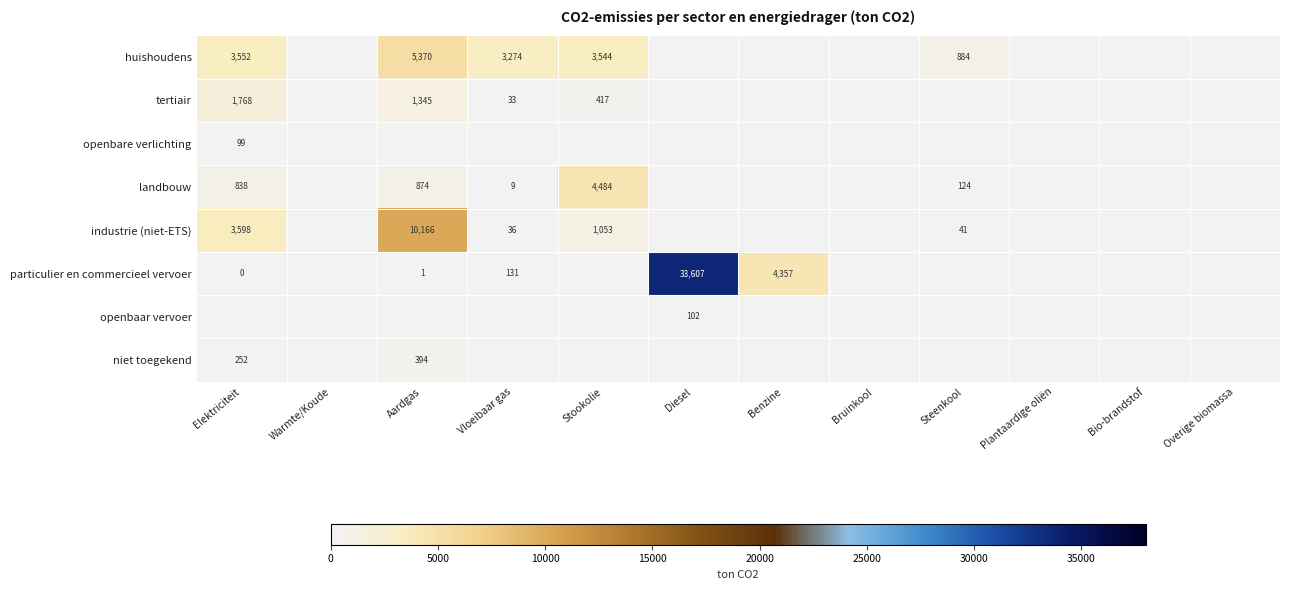

What is the difference between the maximum and minimum values in the tertiair series?

1768.5